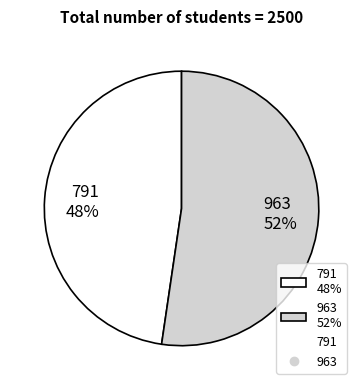

To the nearest percent, what is the combined percentage of 791 48% and 963 52%?

100%